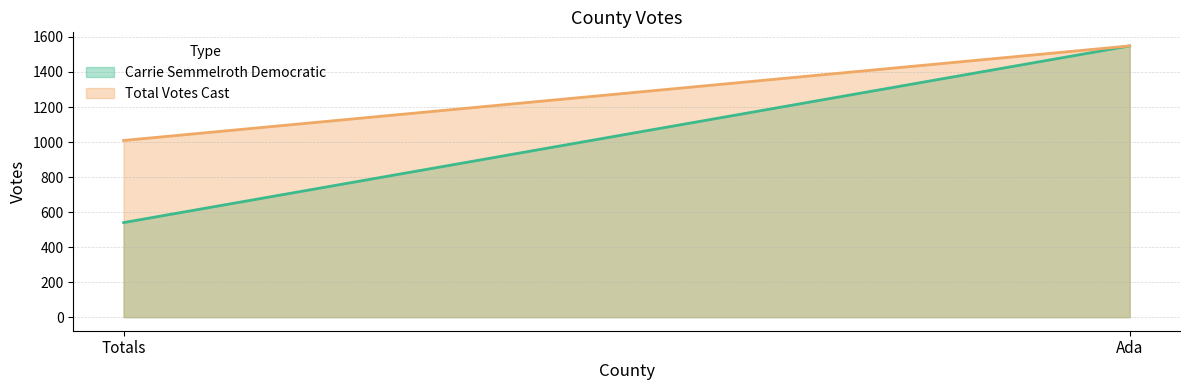

What is the average value of the Total Votes Cast series?

1279